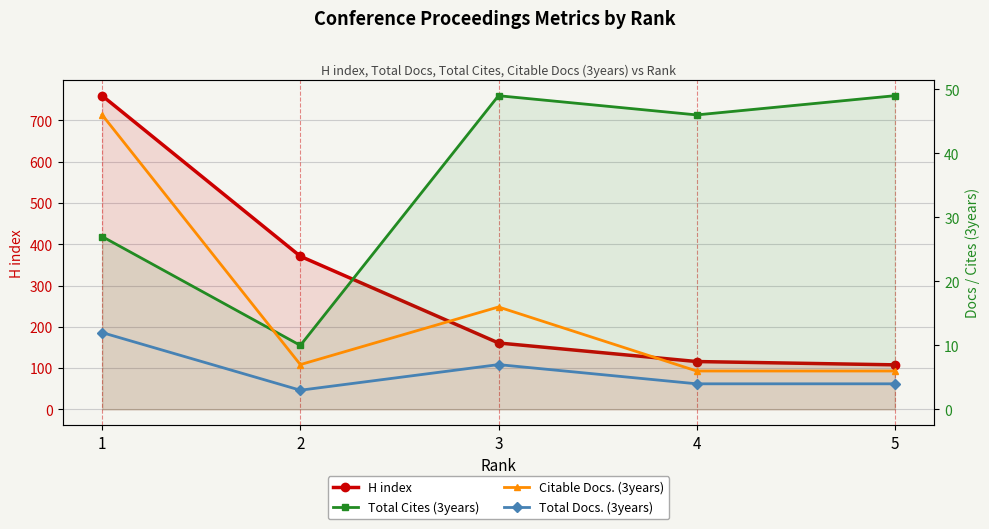

True or false: Total Cites (3years) has a value of 46 at 4.

True